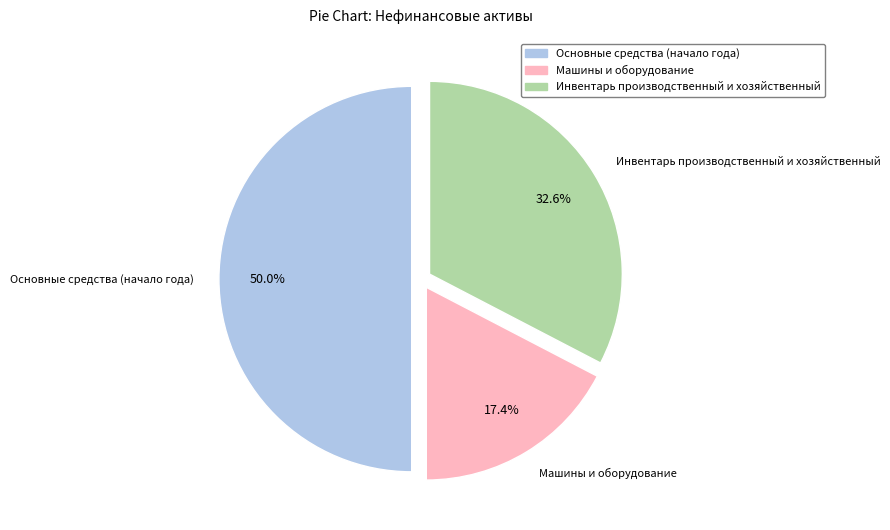

Is it true that Основные средства (начало года) is 50% of the pie?

True